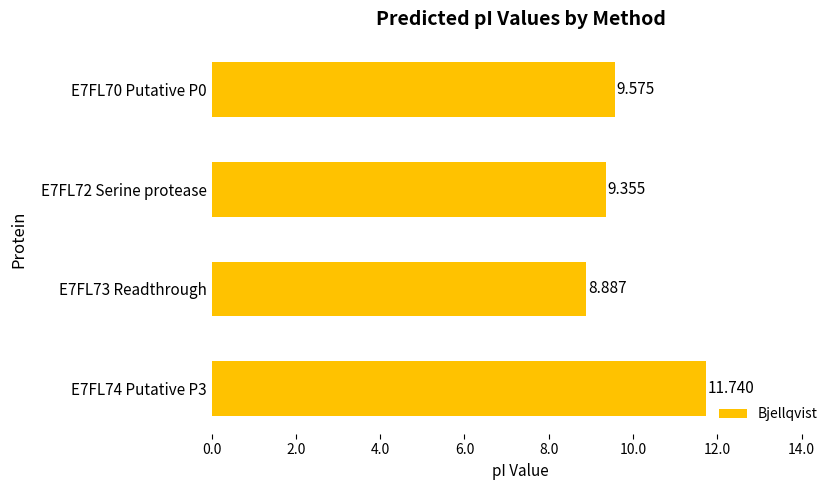

How many bars are there in total?

4